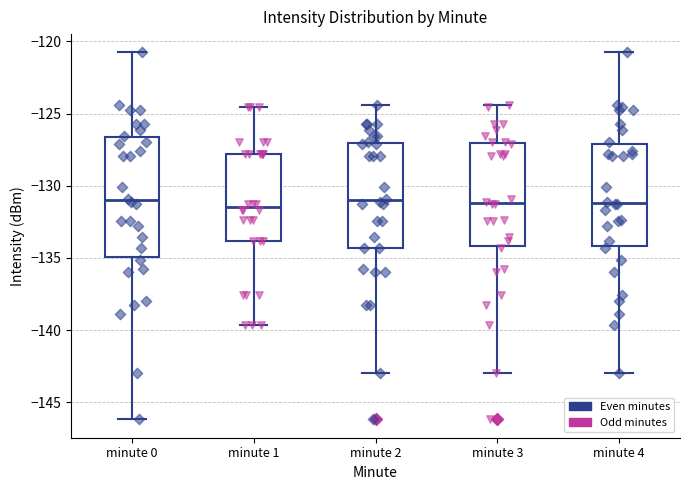

Where does the lower whisker of the box for minute 3 end on the y-axis? The values are not printed on the chart, so give them approximately, as read against the axis.

-143.0